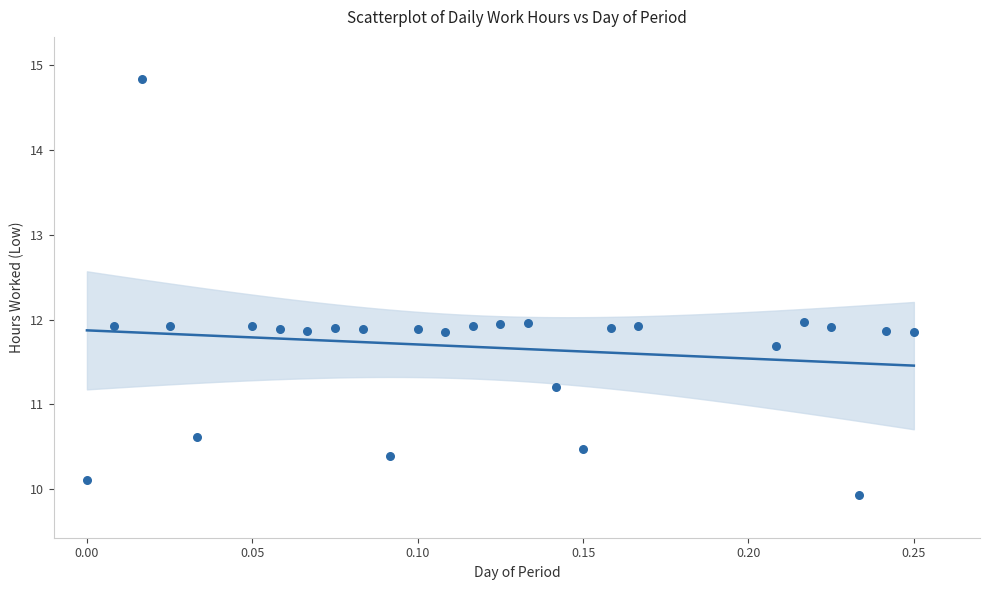

What is the range of Y values (max minus min)?

4.9